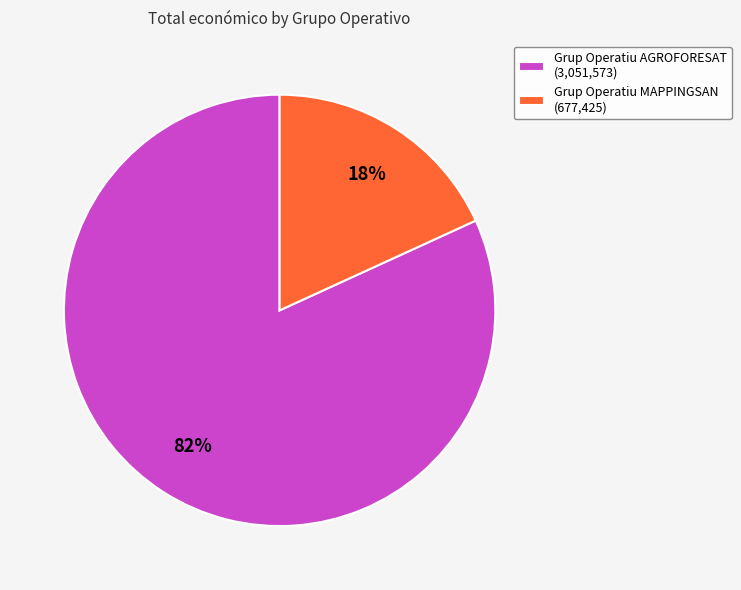

What percentage is the Grup Operatiu AGROFORESAT slice, to the nearest percent?

82%